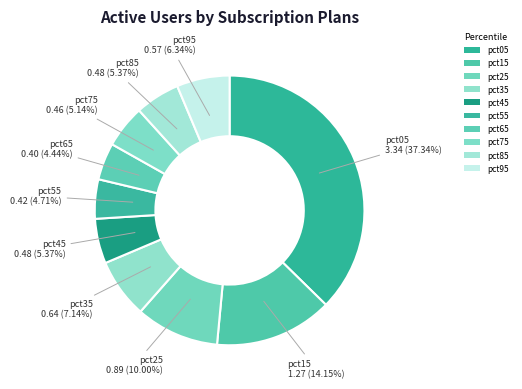

How much of the chart is everything except pct75?

94.9%